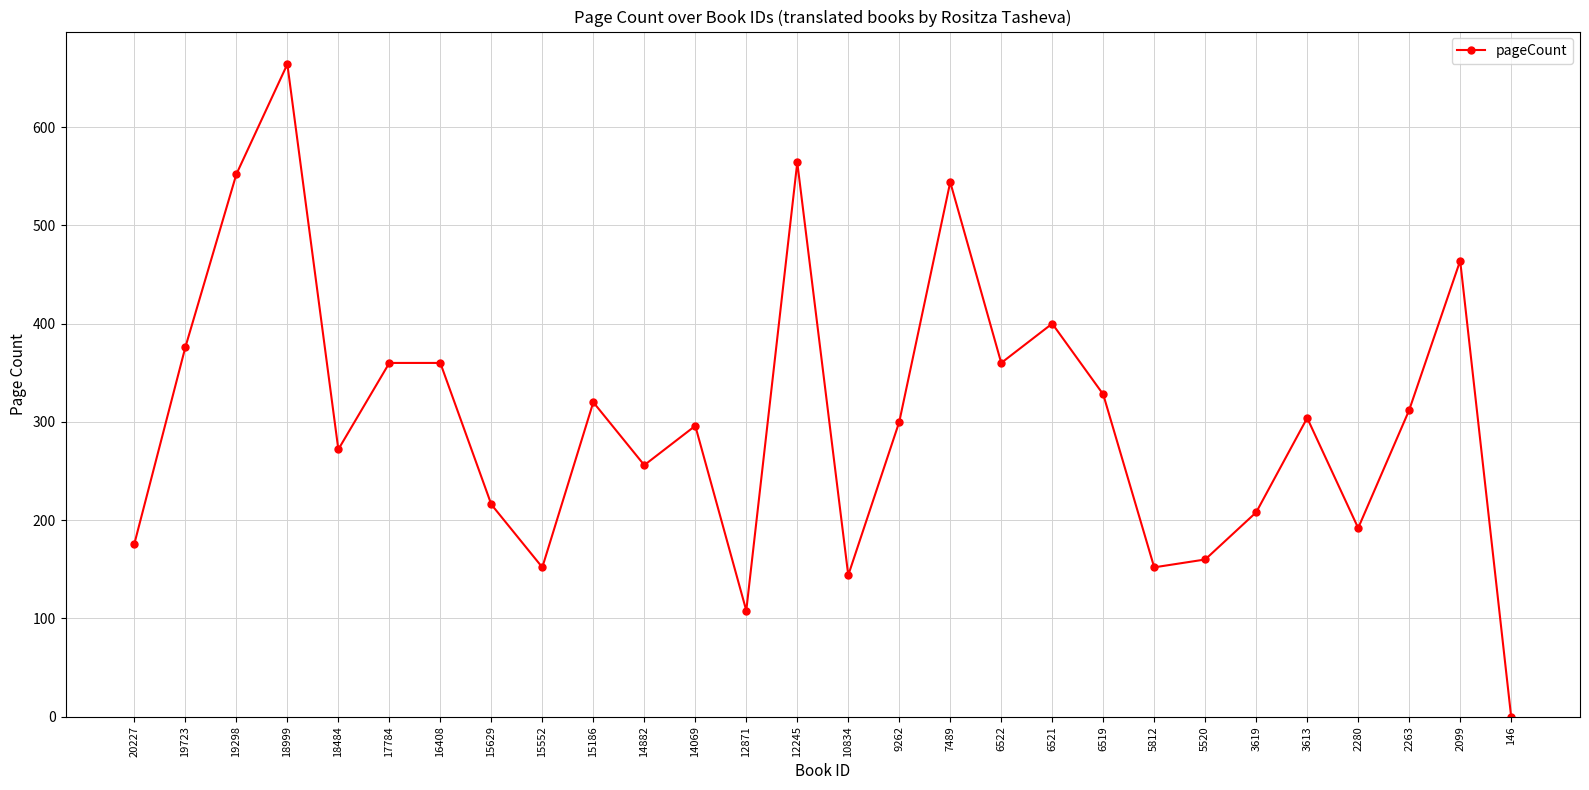

What is the value of the 25th point from the left?

192